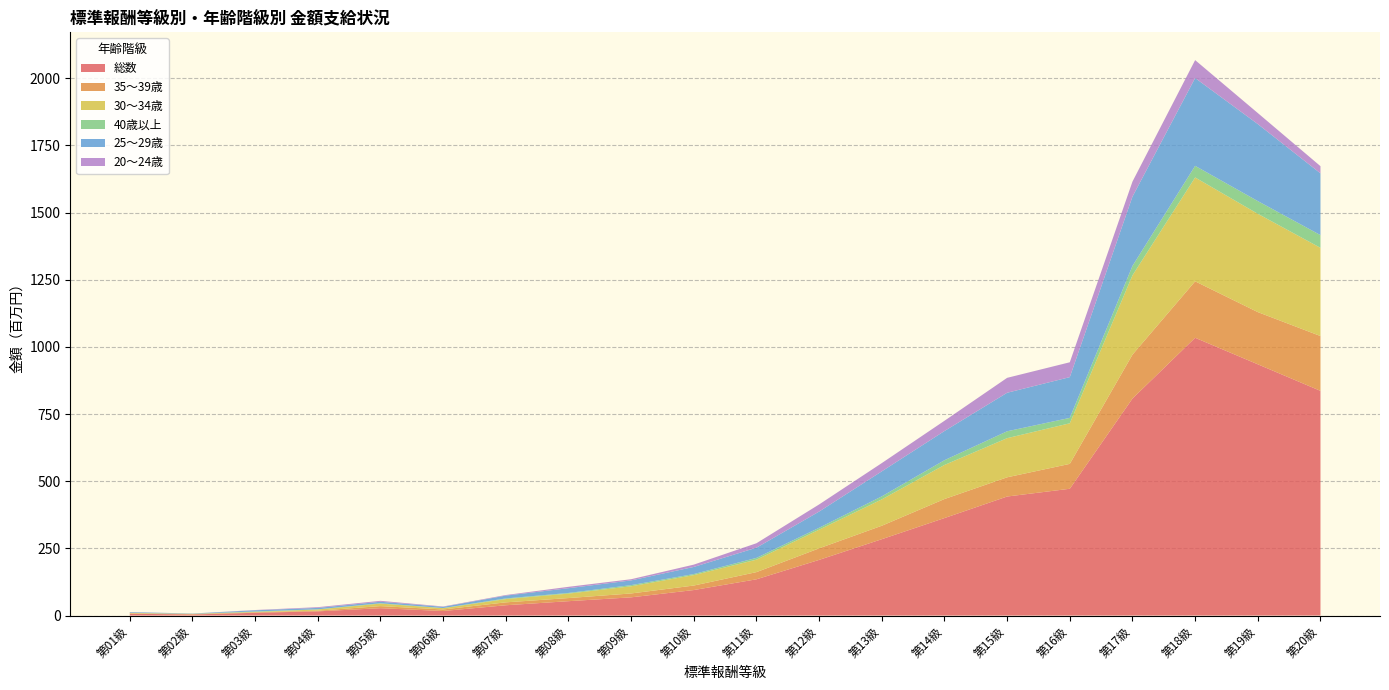

Reading left to right, extract all data points from this chart.

総数: 第01級=6623936	第02級=3983562	第03級=10301936	第04級=15586241	第05級=27394845	第06級=16881840	第07級=38287541	第08級=53463734	第09級=67794988	第10級=94945023	第11級=134920917	第12級=207190519	第13級=284219916	第14級=362879986	第15級=443058406	第16級=471926519	第17級=807789849	第18級=1033999668	第19級=935259730	第20級=836380103
35～39歳: 第01級=1629884	第02級=1302692	第03級=1922910	第04級=2519654	第05級=7728369	第06級=5764059	第07級=10829289	第08級=11614149	第09級=14416856	第10級=16746025	第11級=26713950	第12級=42949121	第13級=50091827	第14級=70822312	第15級=71532725	第16級=92651519	第17級=163339907	第18級=210103305	第19級=194317190	第20級=204055519
30～34歳: 第01級=1507338	第02級=1114616	第03級=1210927	第04級=4555675	第05級=9288686	第06級=4899111	第07級=12177622	第08級=16536041	第09級=26709326	第10級=38852490	第11級=46418030	第12級=69524667	第13級=98154985	第14級=126827410	第15級=145662461	第16級=151076043	第17級=295211421	第18級=386566784	第19級=365930511	第20級=328350081
40歳以上: 第01級=696280	第02級=0	第03級=1761385	第04級=545480	第05級=1355235	第06級=373137	第07級=2371521	第08級=2501170	第09級=4331321	第10級=3895984	第11級=6570576	第12級=7061375	第13級=11237456	第14級=17708936	第15級=25657013	第16級=20144654	第17級=35085834	第18級=43294053	第19級=47288772	第20級=47355682
25～29歳: 第01級=2343114	第02級=1103766	第03級=4431633	第04級=5193860	第05級=5590470	第06級=4514491	第07級=10542552	第08級=17649642	第09級=17597069	第10級=26497468	第11級=37947744	第12級=60325518	第13級=93112859	第14級=108632761	第15級=143411919	第16級=151710083	第17級=257957040	第18級=326944475	第19級=286701128	第20級=229922252
20～24歳: 第01級=447320	第02級=0	第03級=975081	第04級=2771572	第05級=3432085	第06級=1331042	第07級=2204278	第08級=5162732	第09級=4395096	第10級=8634758	第11級=16609515	第12級=26535259	第13級=30695750	第14級=38147299	第15級=55512575	第16級=55294392	第17級=55922033	第18級=66675211	第19級=41022129	第20級=26696569